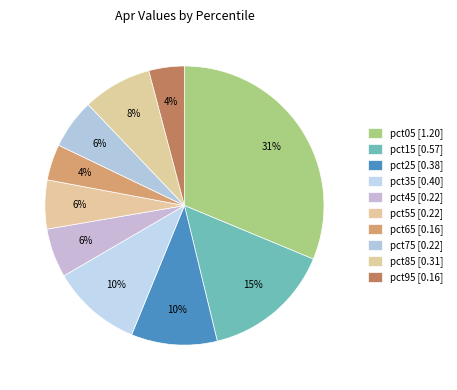

How many segments does this pie chart have?

10